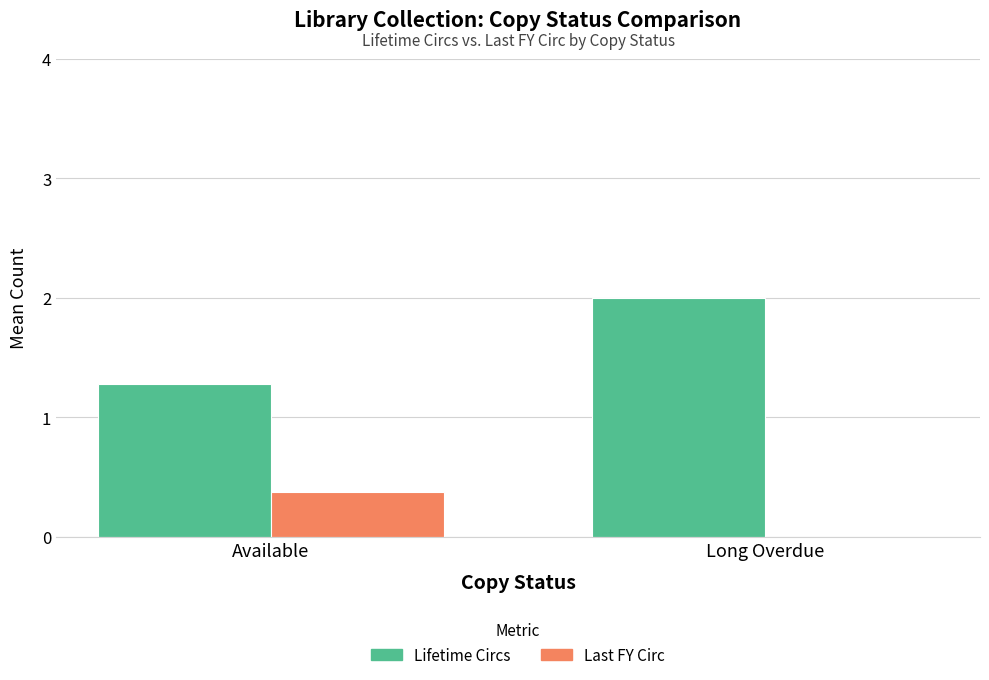

What is the spread (max minus min) of values at Available?

0.9